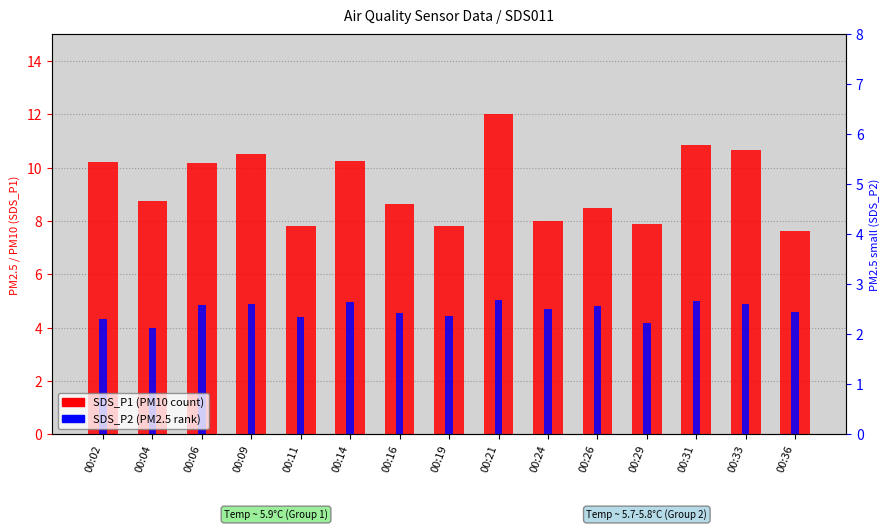

What is the total value across all series at 00:02?

14.6